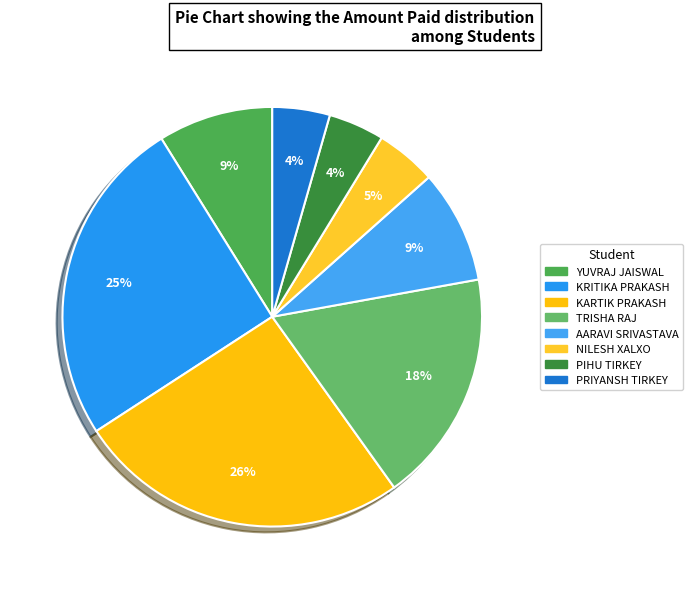

Is there any slice that represents more than half of the pie?

No